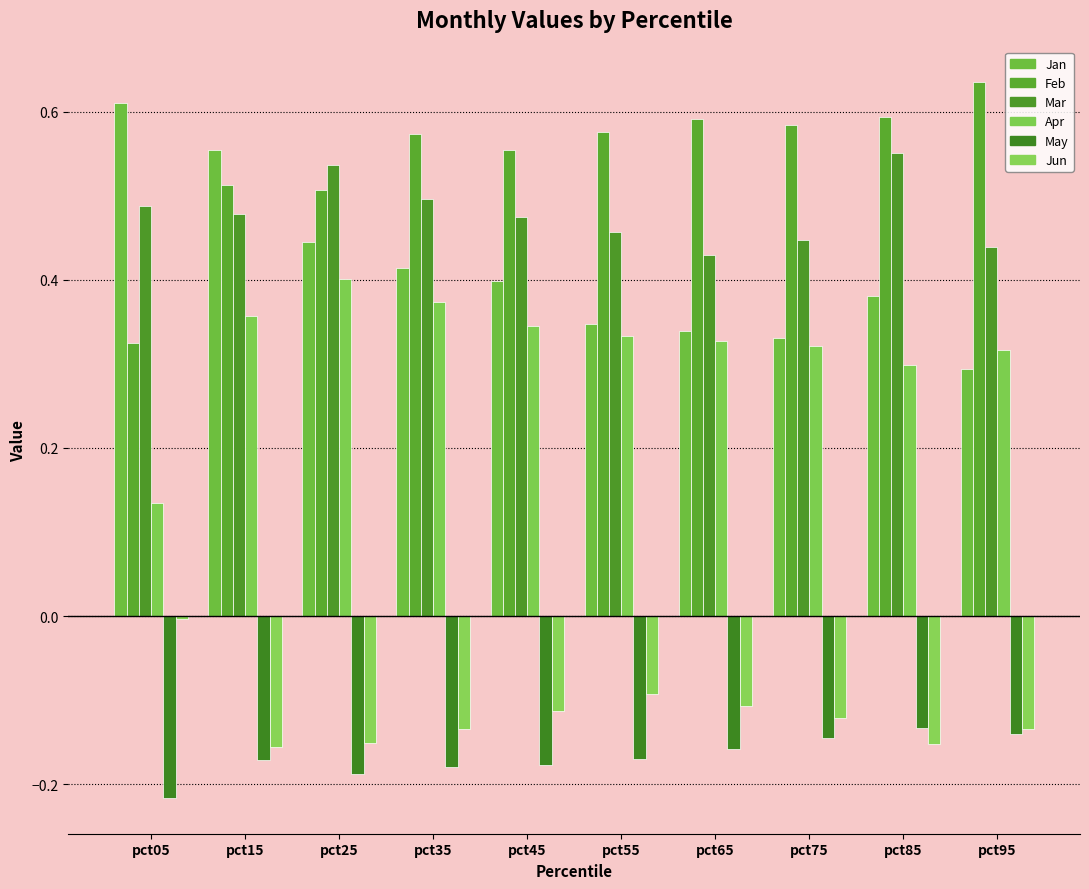

Which series changed the most between pct75 and pct95?

Feb